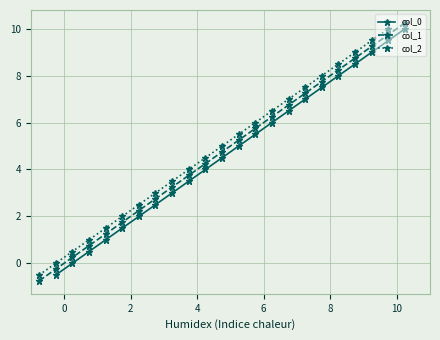

Is this an area chart (filled region under the line)?

No